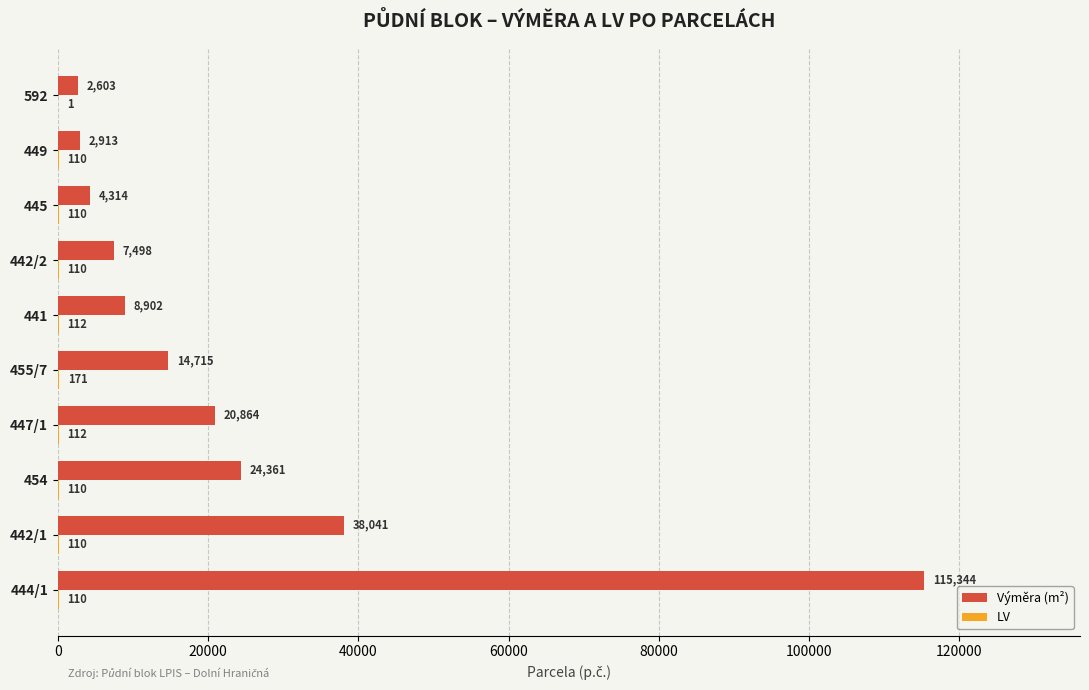

True or false: Výměra (m²) has a value of 55911 at 442/1.

False